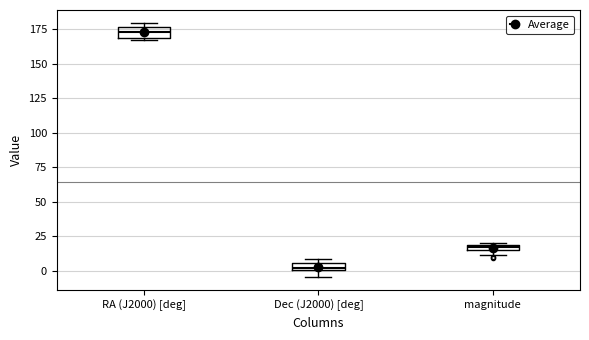

Which box's median line is the lowest?

Dec (J2000) [deg]